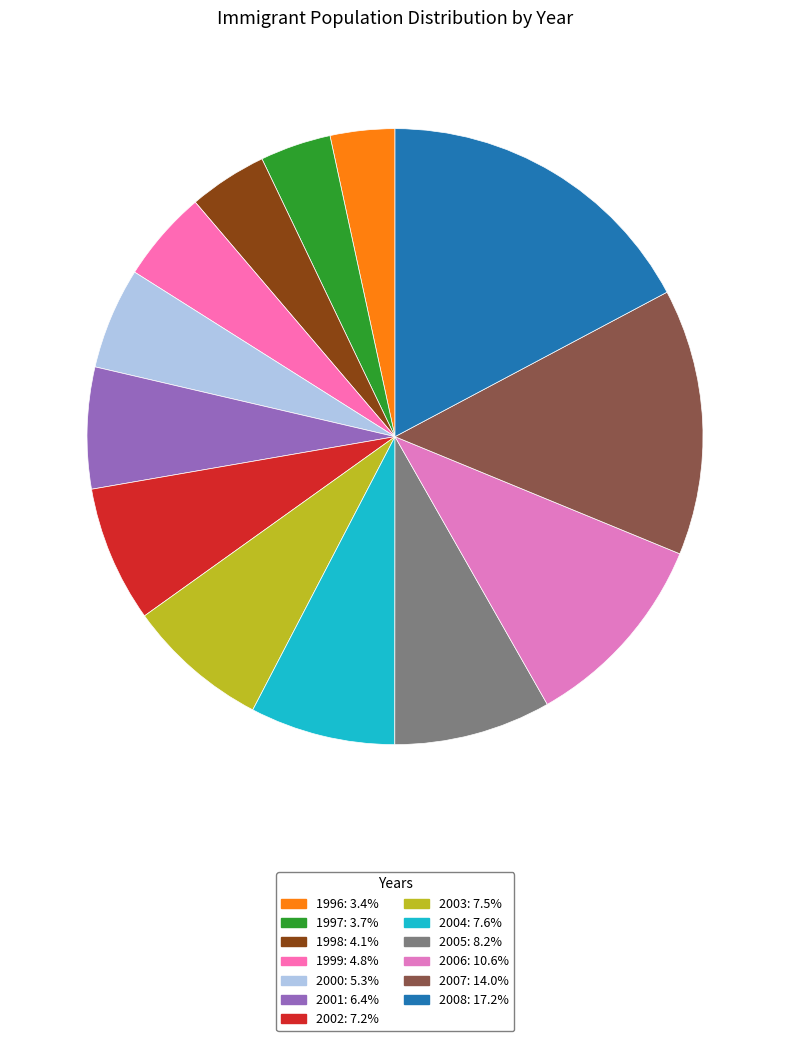

Is there any slice that represents more than half of the pie?

No